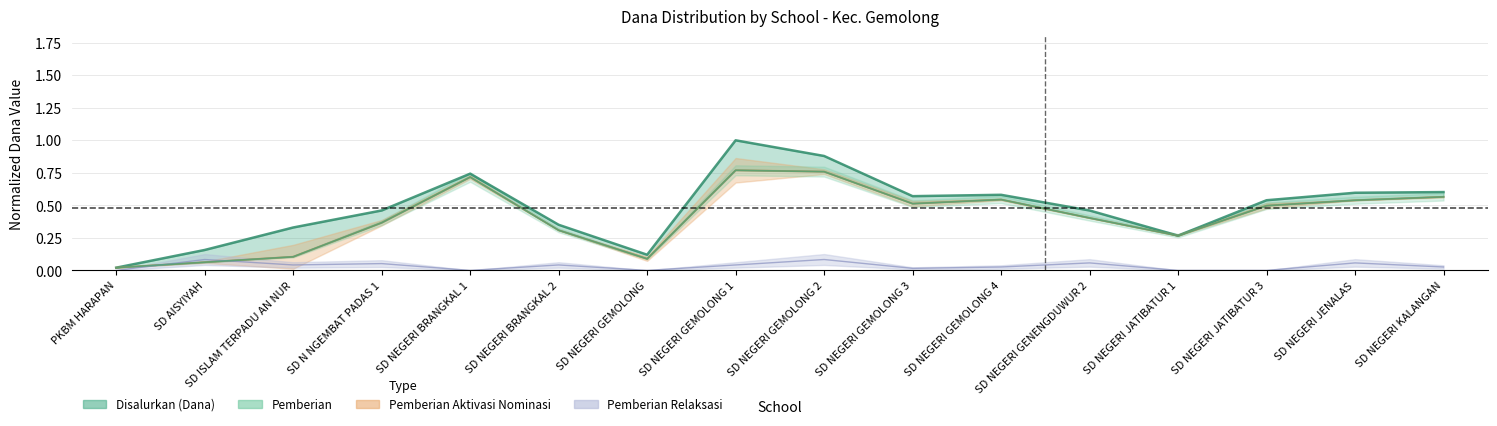

How many lines are shown in the chart?

3